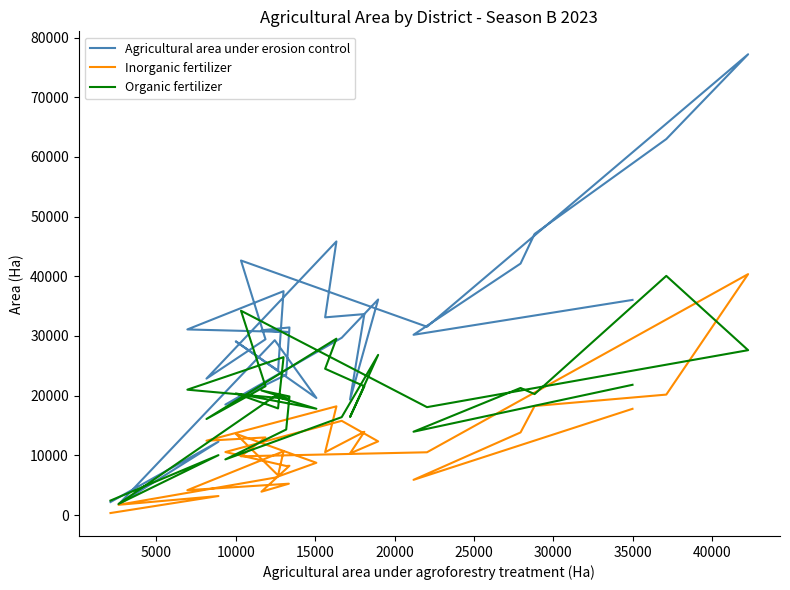

How many data points in Inorganic fertilizer are less than 10527?

15